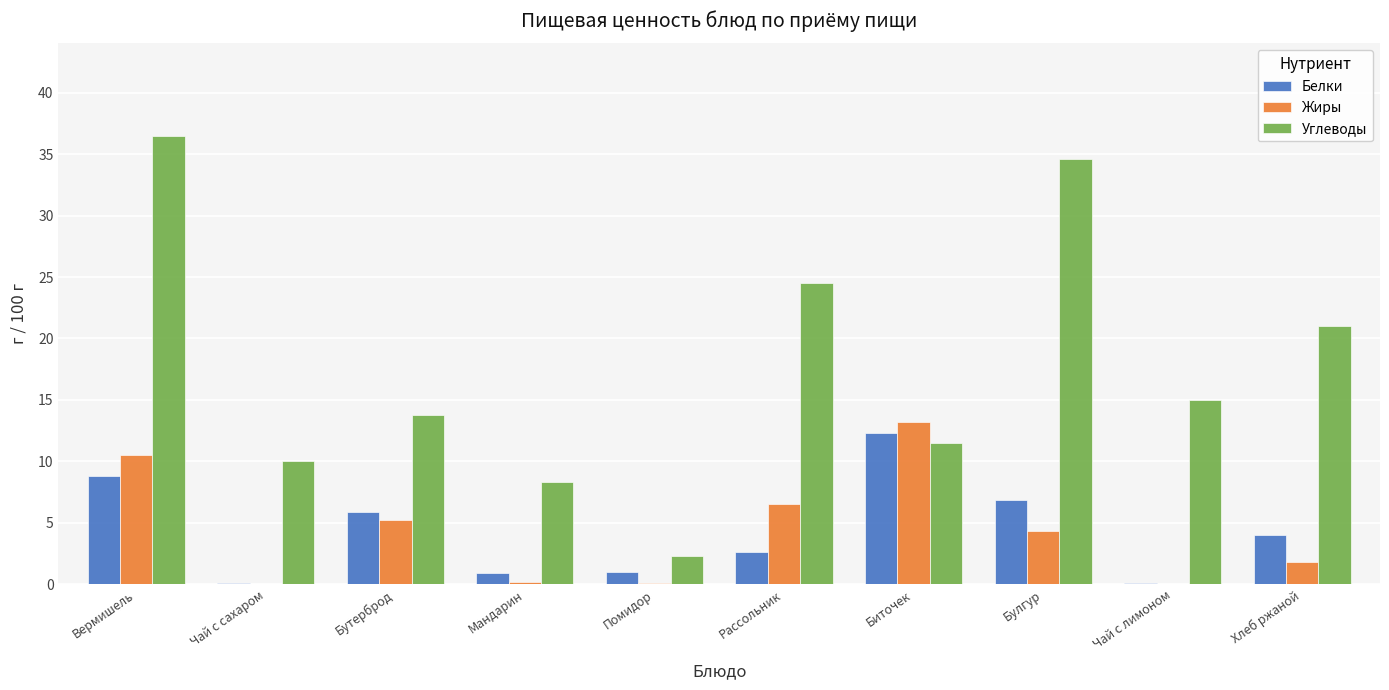

At which category is the sum across all series the highest?

Вермишель